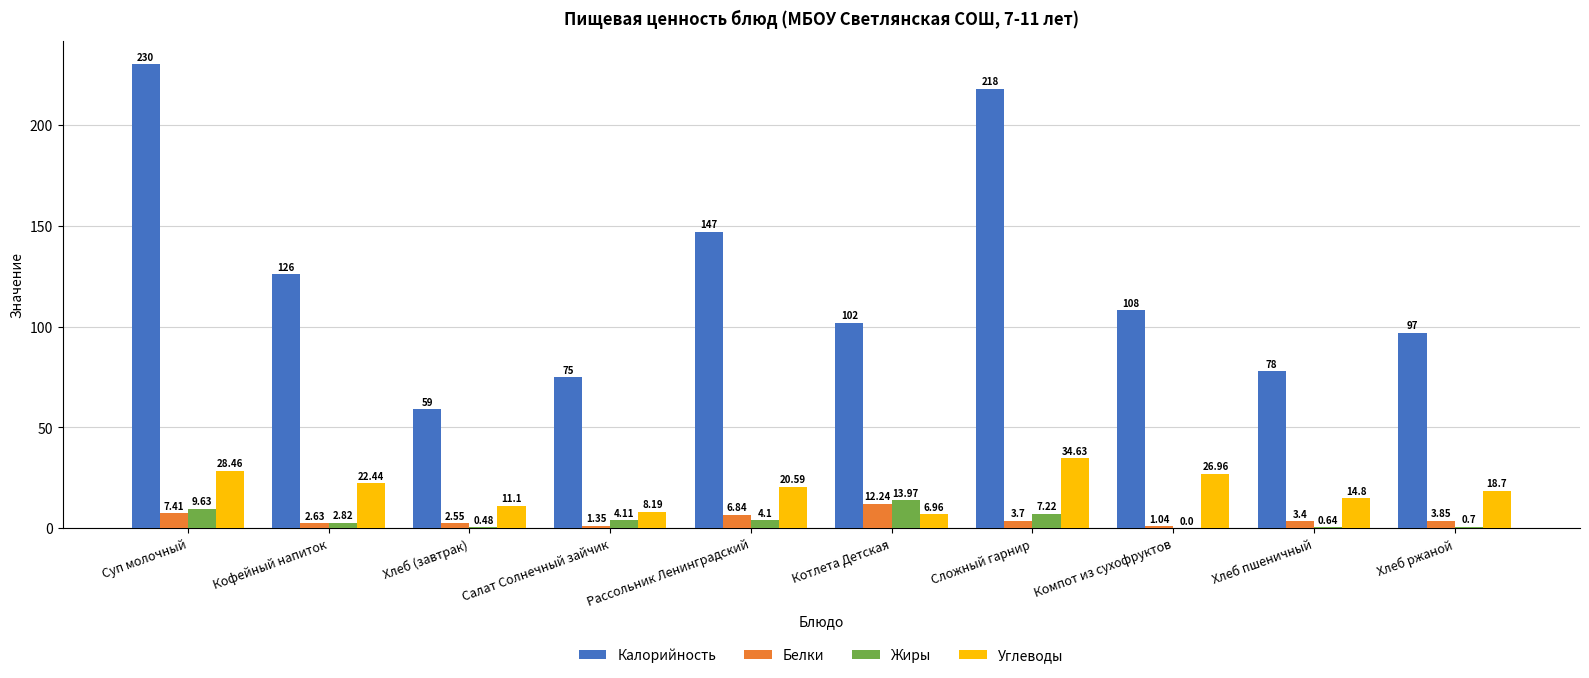

What is the sum of the Калорийность values at Компот из сухофруктов and Сложный гарнир?

326.0